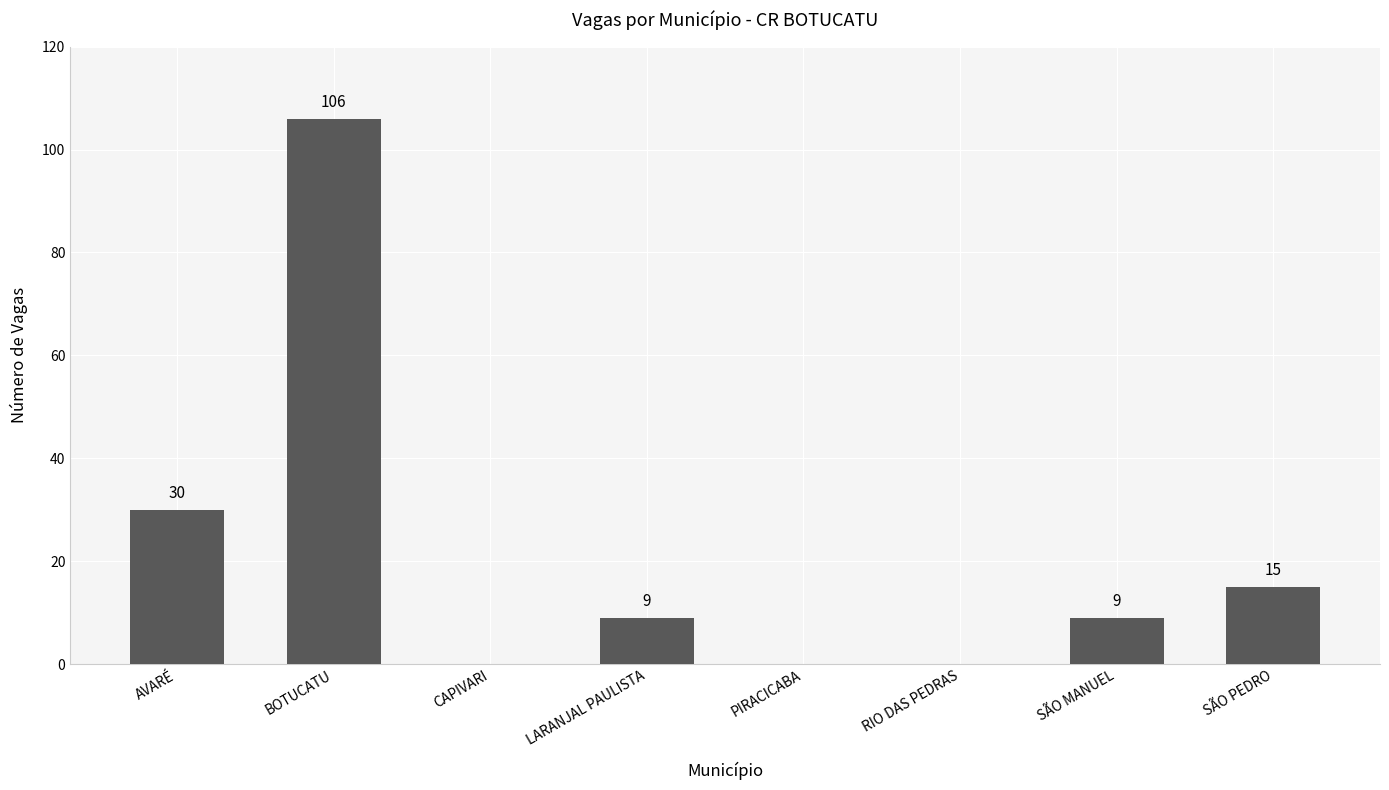

Where is the data nearest to the value 53?

AVARÉ